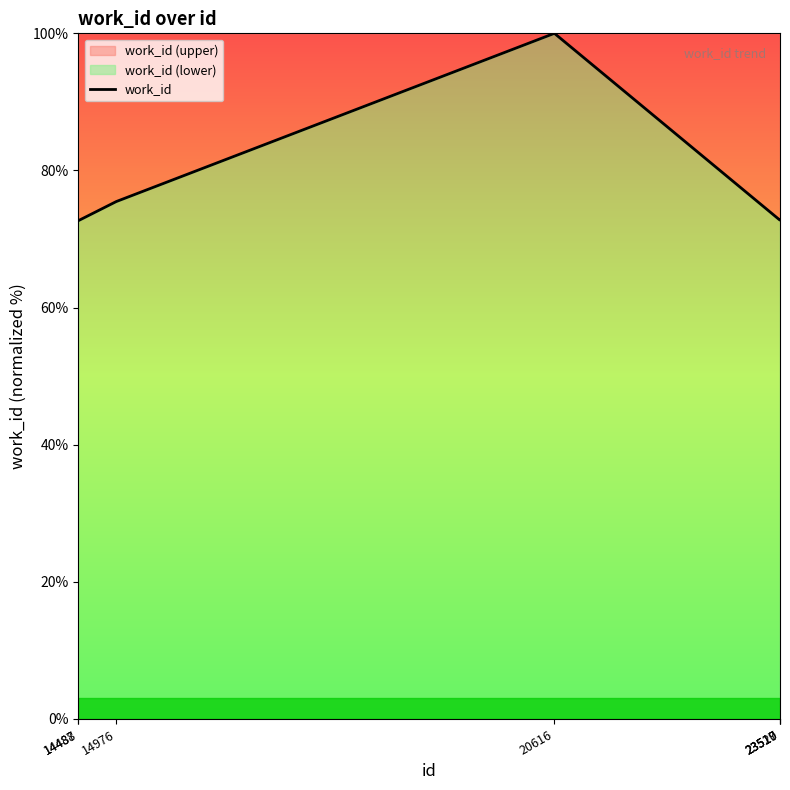

What is the value of the 7th point from the left?

72.8